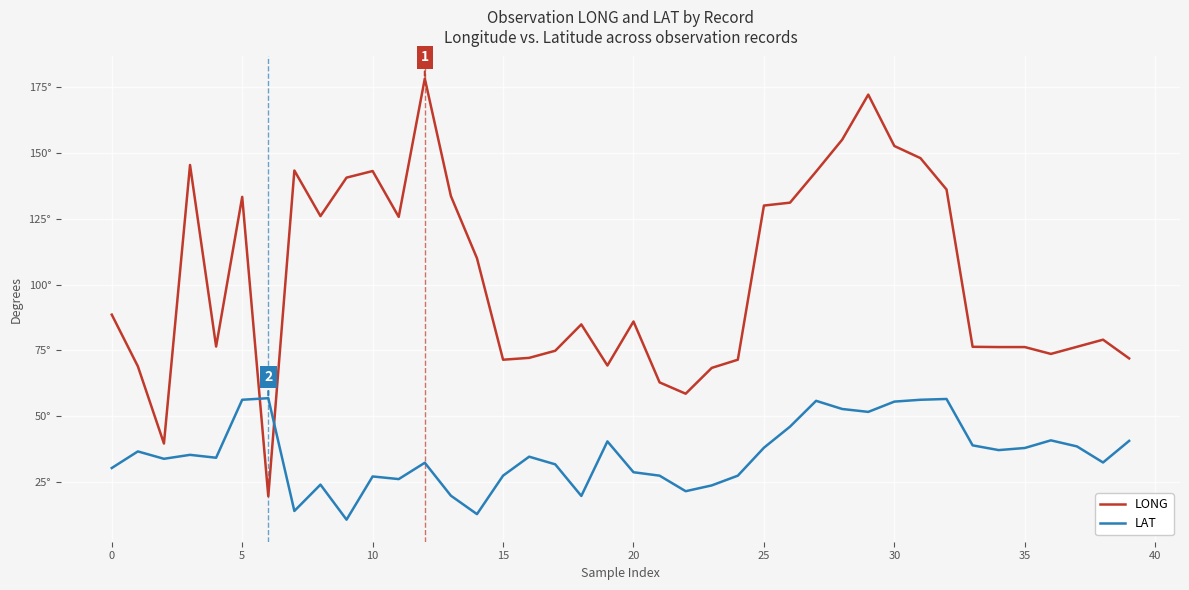

What are all the series names shown in the legend?

LONG, LAT